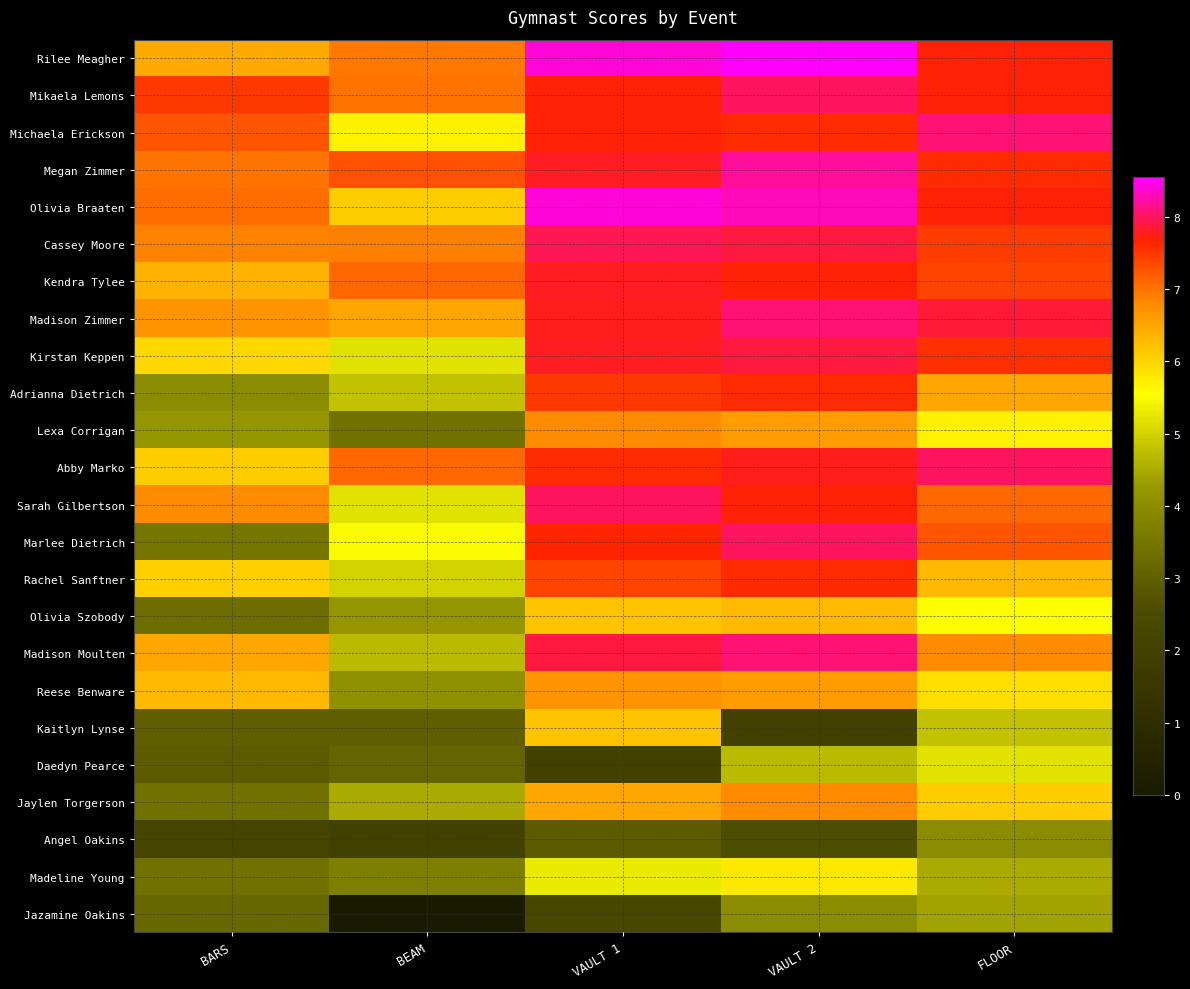

At BARS, list the series in order from largest to smallest.

Mikaela Lemons, Michaela Erickson, Olivia Braaten, Megan Zimmer, Cassey Moore, Sarah Gilbertson, Madison Zimmer, Madison Moulten, Rilee Meagher, Kendra Tylee, Reese Benware, Abby Marko, Rachel Sanftner, Kirstan Keppen, Lexa Corrigan, Adrianna Dietrich, Marlee Dietrich, Jaylen Torgerson, Madeline Young, Olivia Szobody, Jazamine Oakins, Kaitlyn Lynse, Daedyn Pearce, Angel Oakins